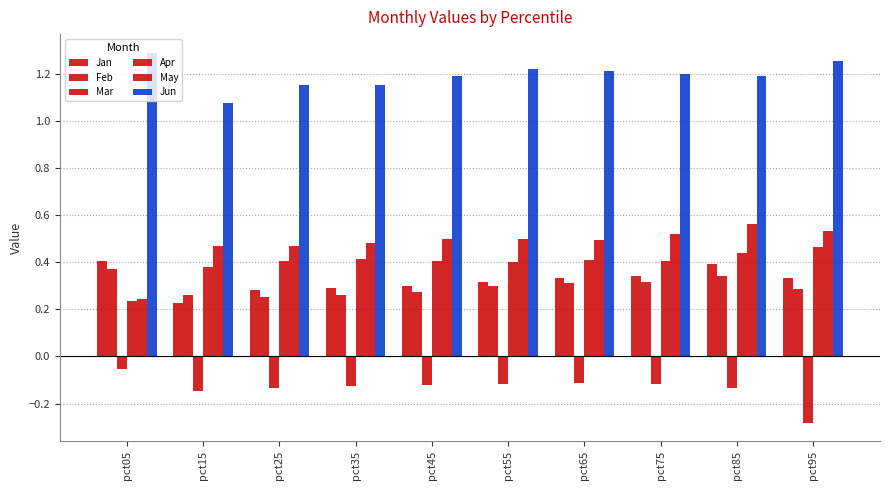

True or false: May has a value of 0.5 at pct65.

True